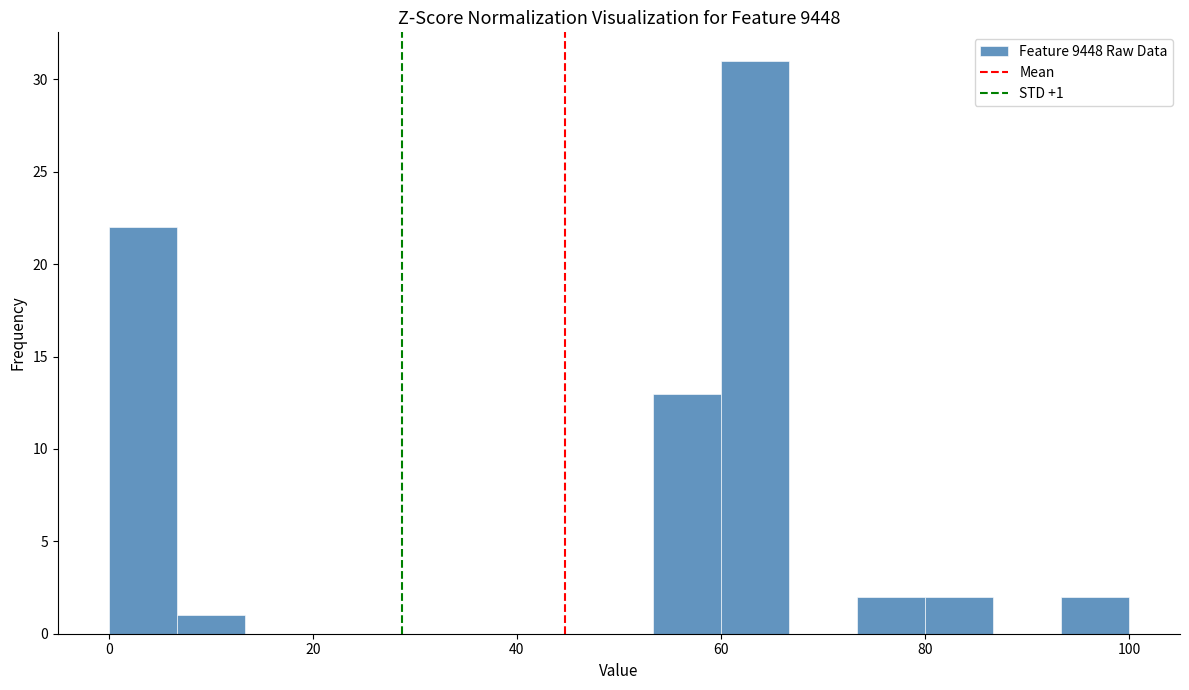

Read against the x-axis, roughly where is the centre of the tallest bar?

64